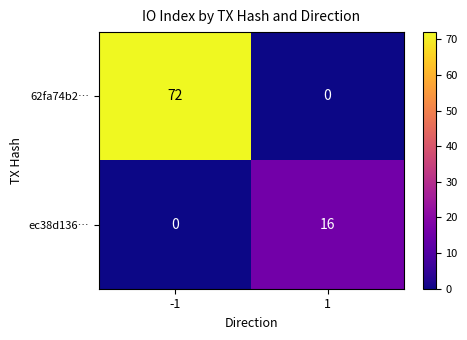

Rank the series at -1 from highest to lowest value.

62fa74b2…, ec38d136…